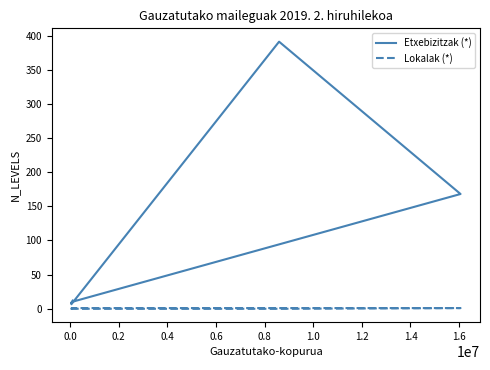

True or false: Etxebizitzak (*) has a value of 103 at 0.4.

False